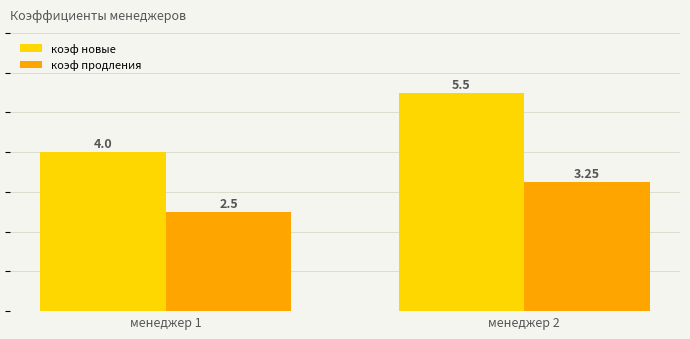

Which series has the largest total across all categories?

коэф новые